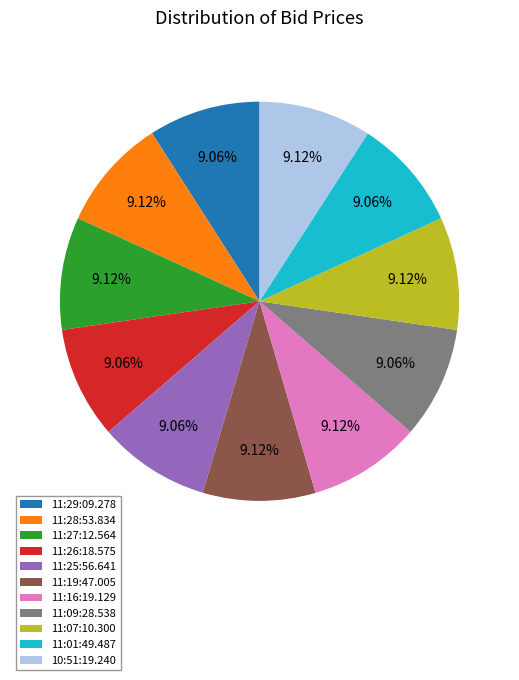

To the nearest percent, what is the average slice percentage?

9%